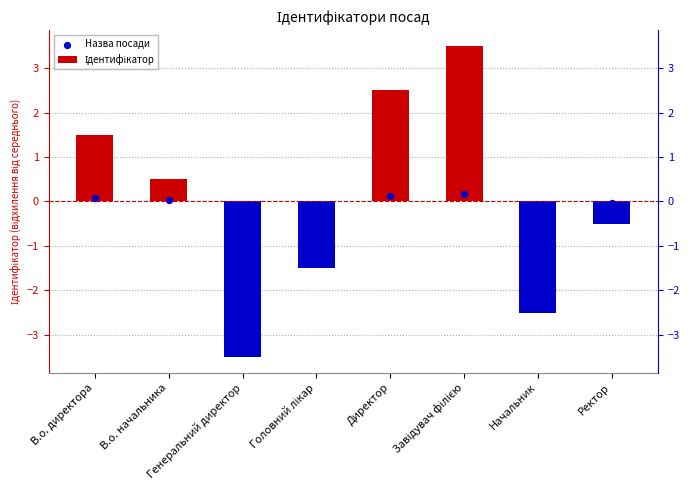

What is the change in value from Головний лікар to Начальник?

-1.0